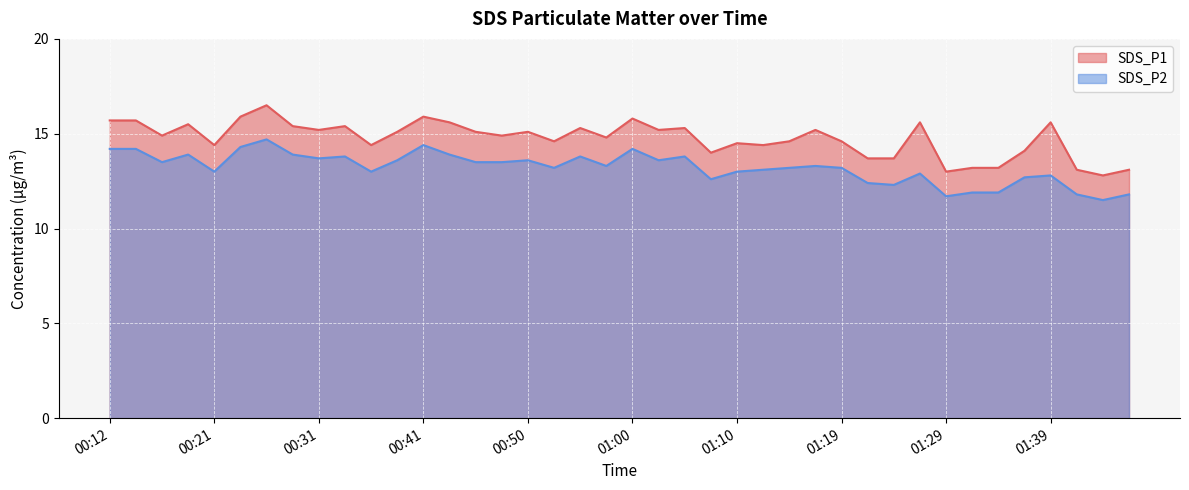

True or false: SDS_P1 has a value of 21.5 at 00:19.

False